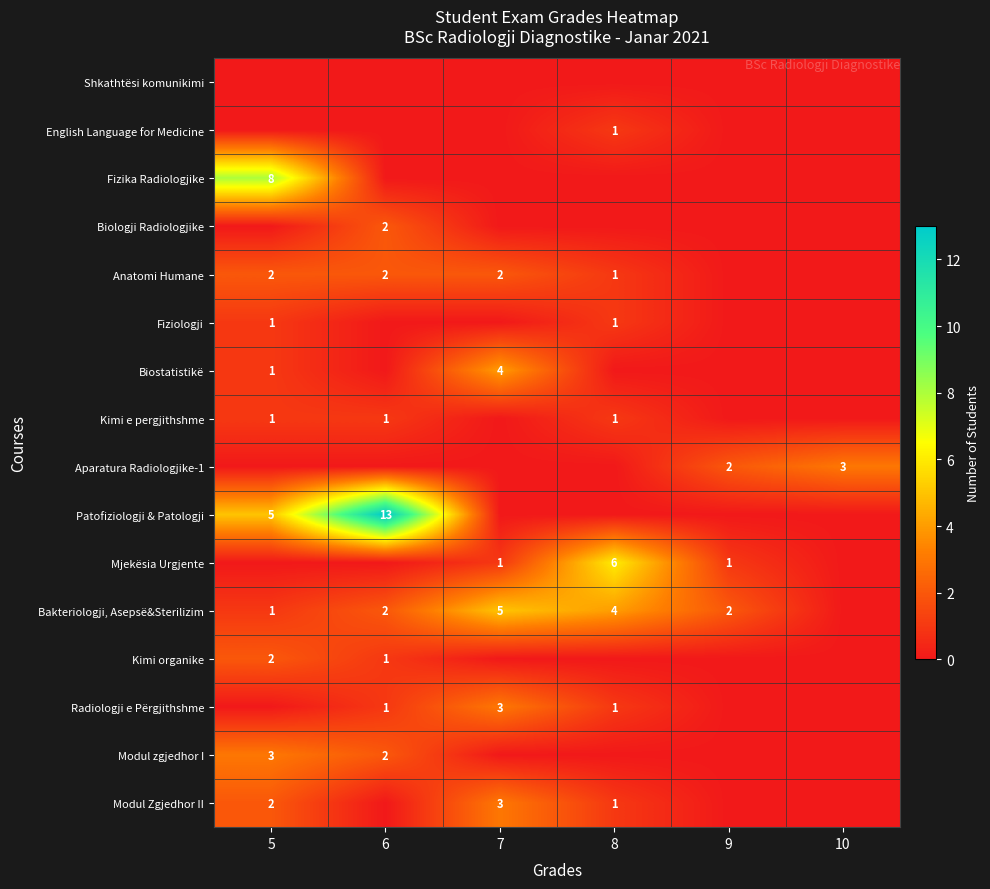

Is it true that Mjekësia Urgjente equals 2 at 7?

False